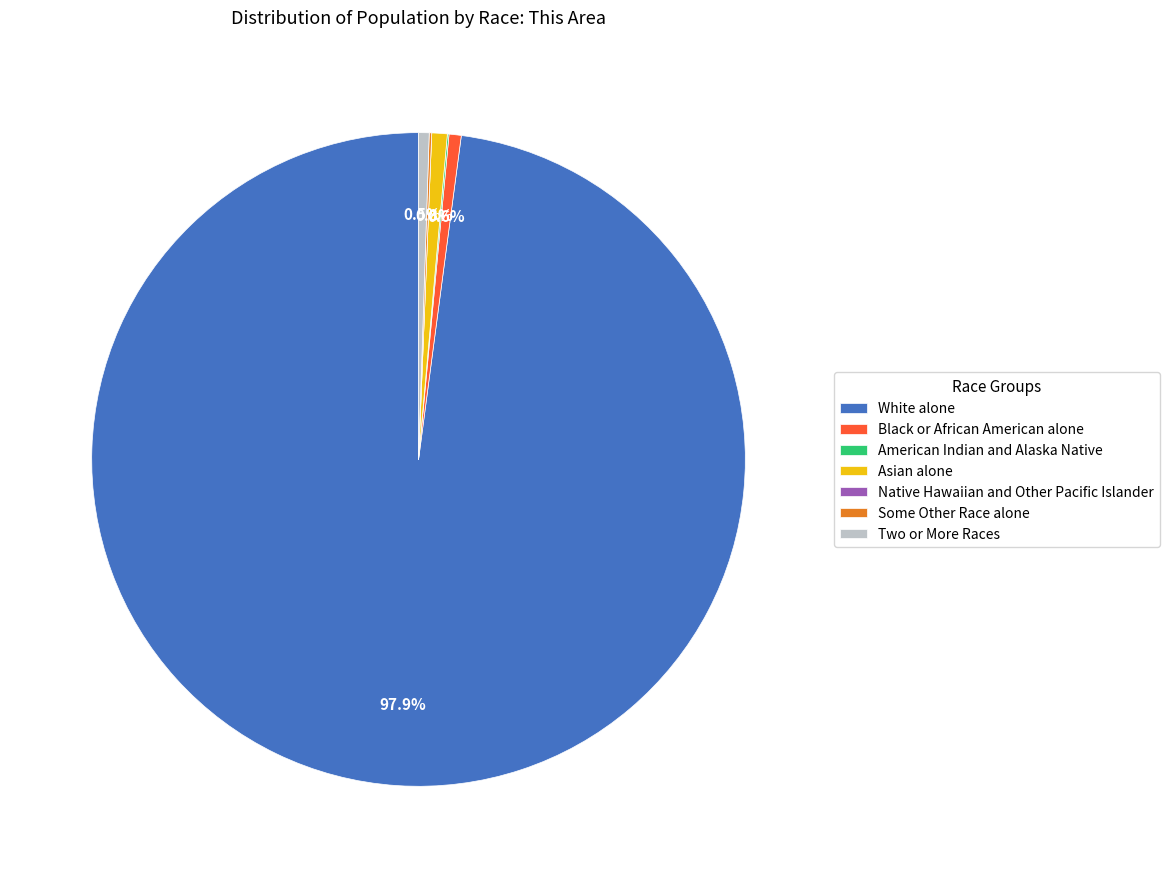

What percentage is NOT represented by Black or African American alone?

99.4%